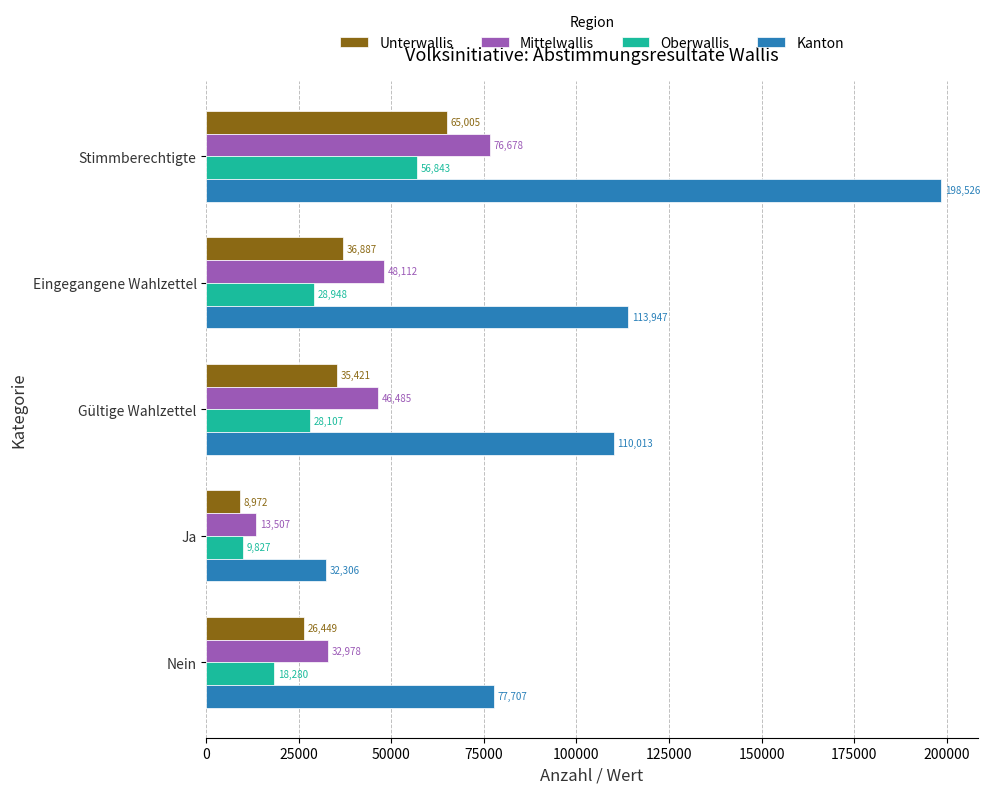

True or false: Unterwallis has a value of 107114 at Stimmberechtigte.

False